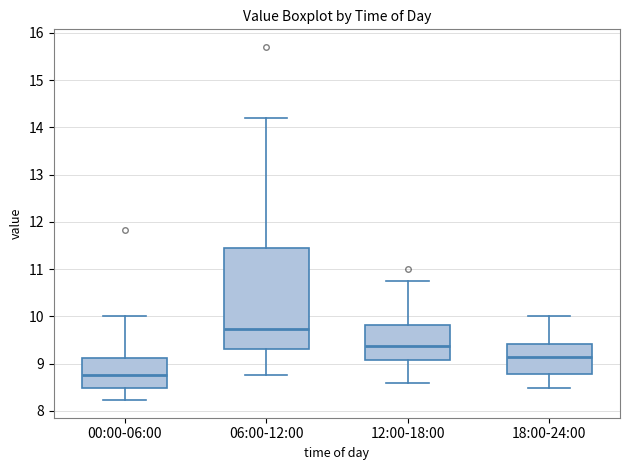

Which box is the tallest, from its lower edge to its upper edge?

06:00-12:00